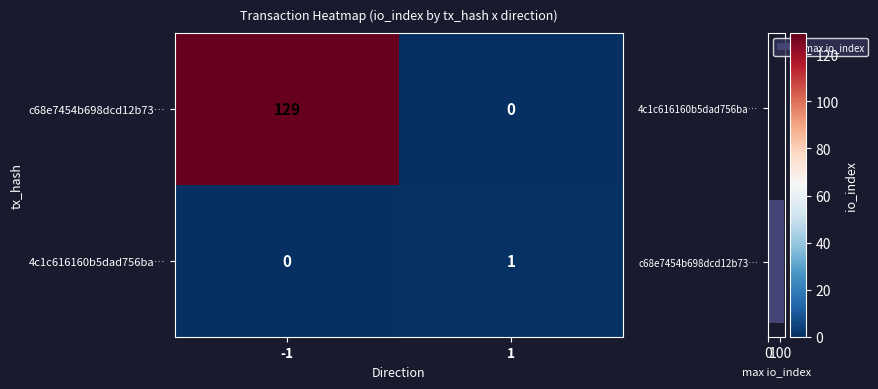

At which label does max io_index reach its minimum?

4c1c616160b5dad756ba…